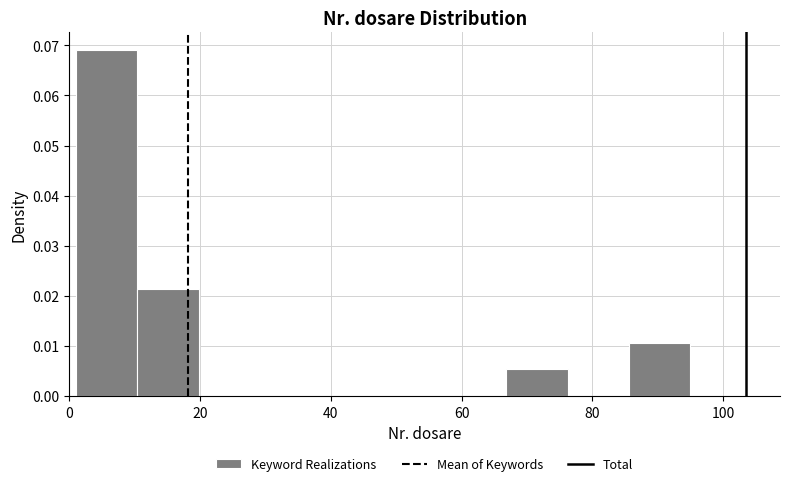

How tall is the bar that spans 1.0 to 10.4 on the x-axis? Neither the bar edges nor the heights are printed on the chart, so give them approximately, as read against the axes.

0.069